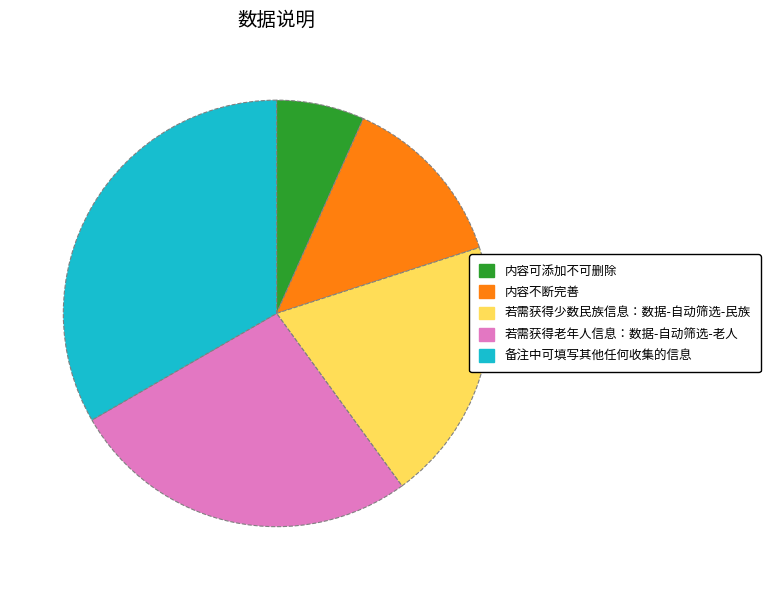

Count the number of slices in the pie.

5